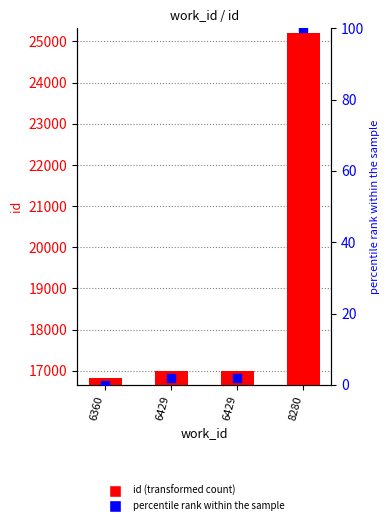

What is the total value across all series at 6429?

16984.9